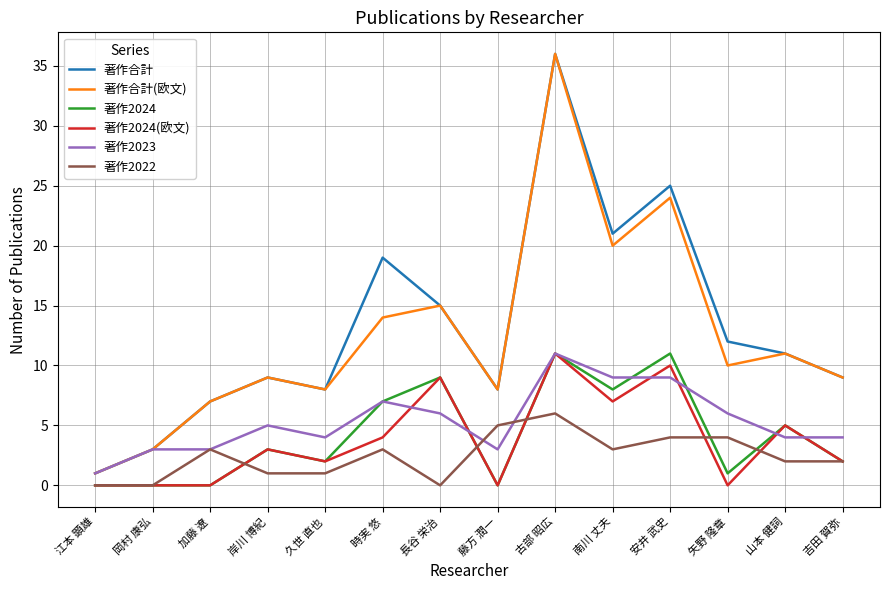

The 著作2024(欧文) series shows 6 at 時実 悠. True or false?

False